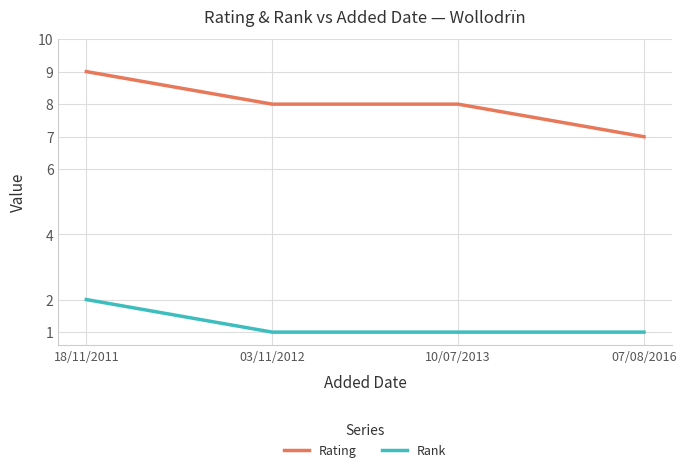

True or false: Rating and Rank cross at least once.

False